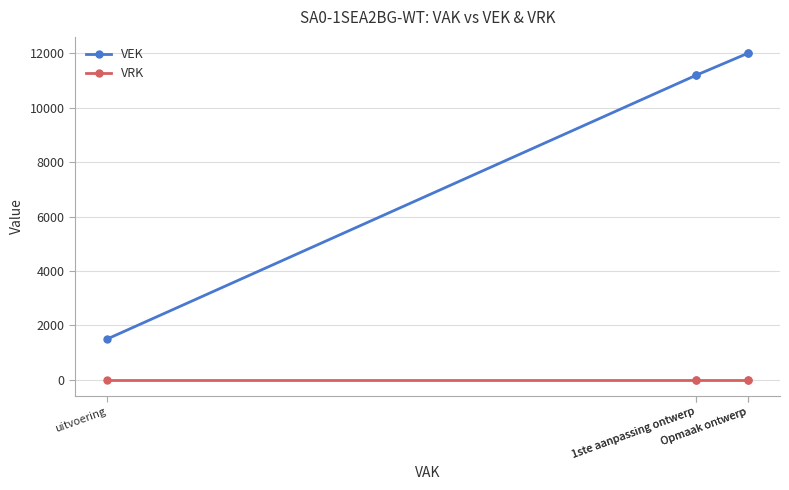

Is the value of VEK at 1ste aanpassing ontwerp greater than the value of VRK at Opmaak ontwerp?

Yes